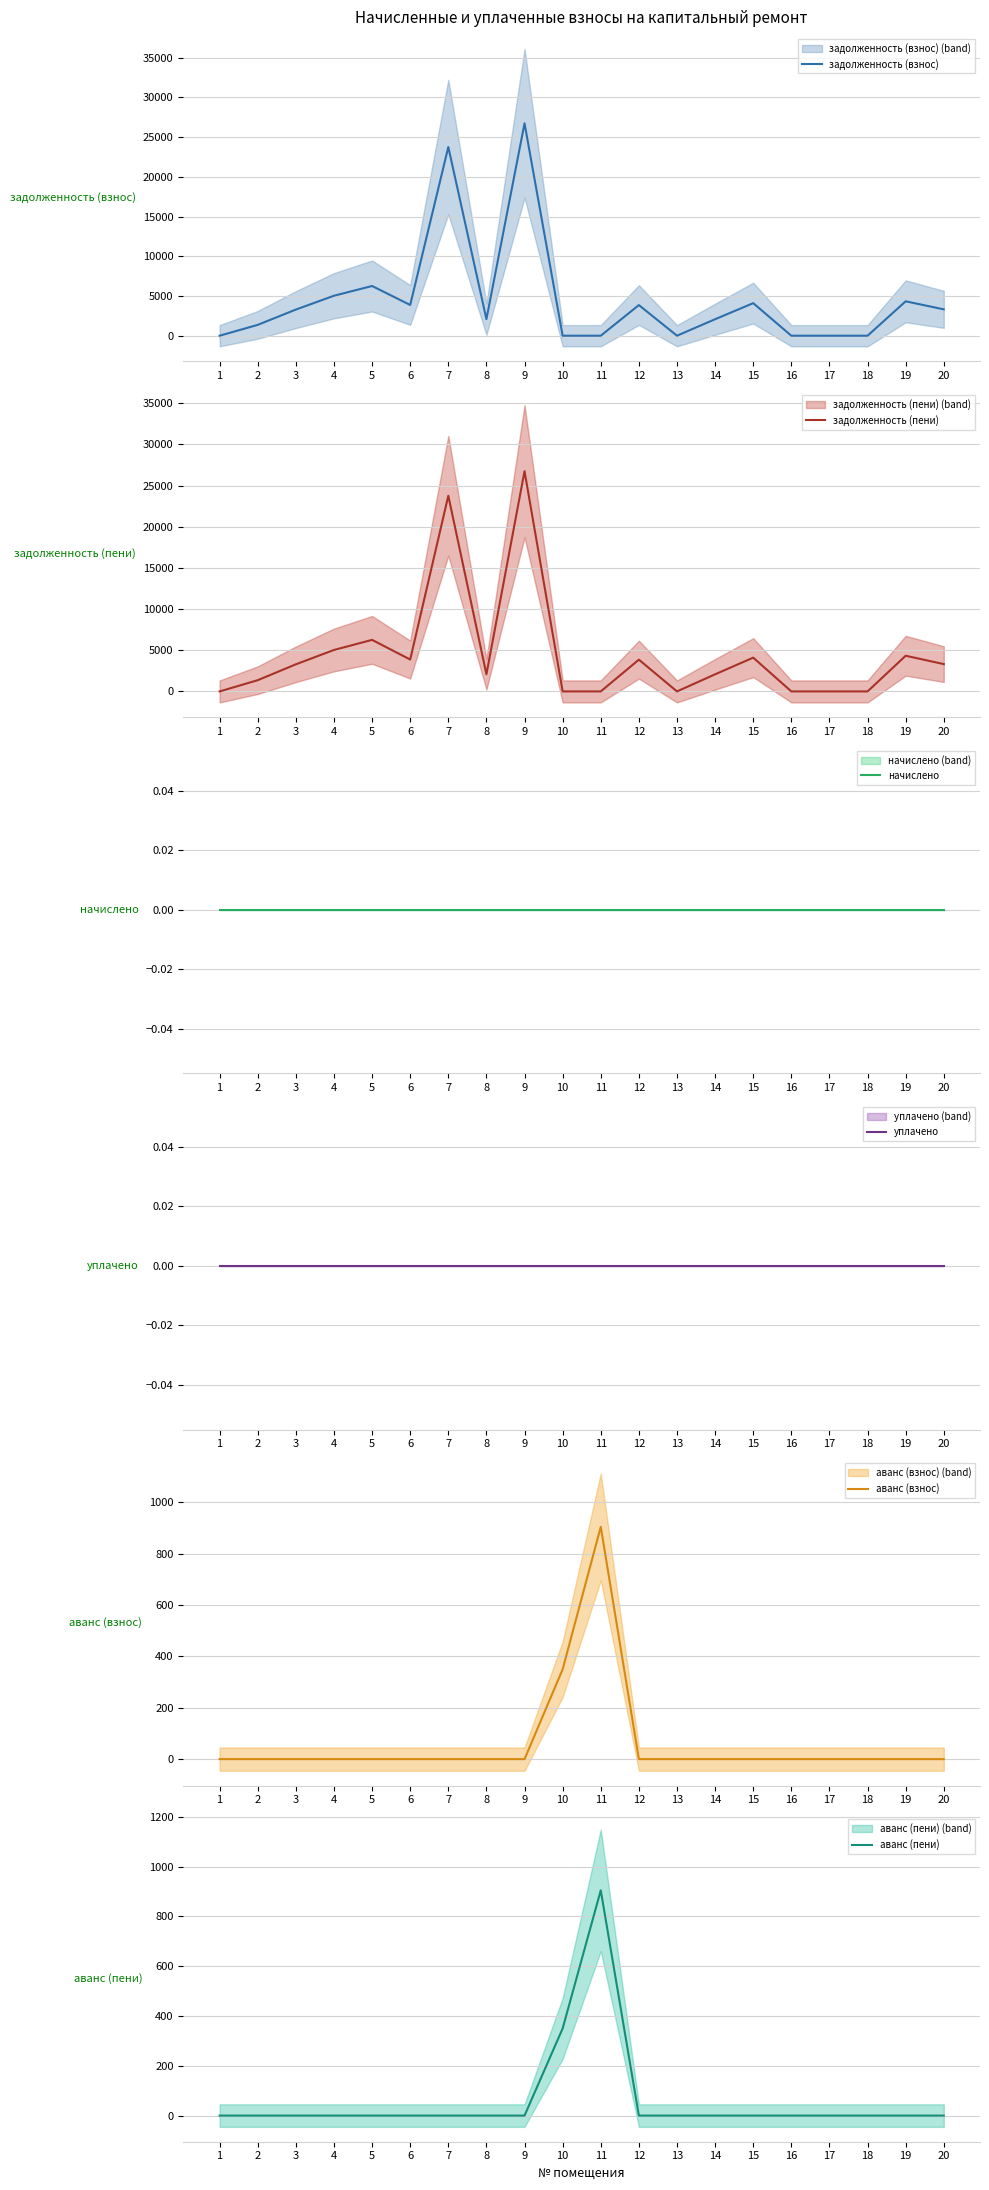

List the series in order of their peak value, highest first.

задолженность (взнос), задолженность (пени), аванс (взнос), аванс (пени), начислено, уплачено